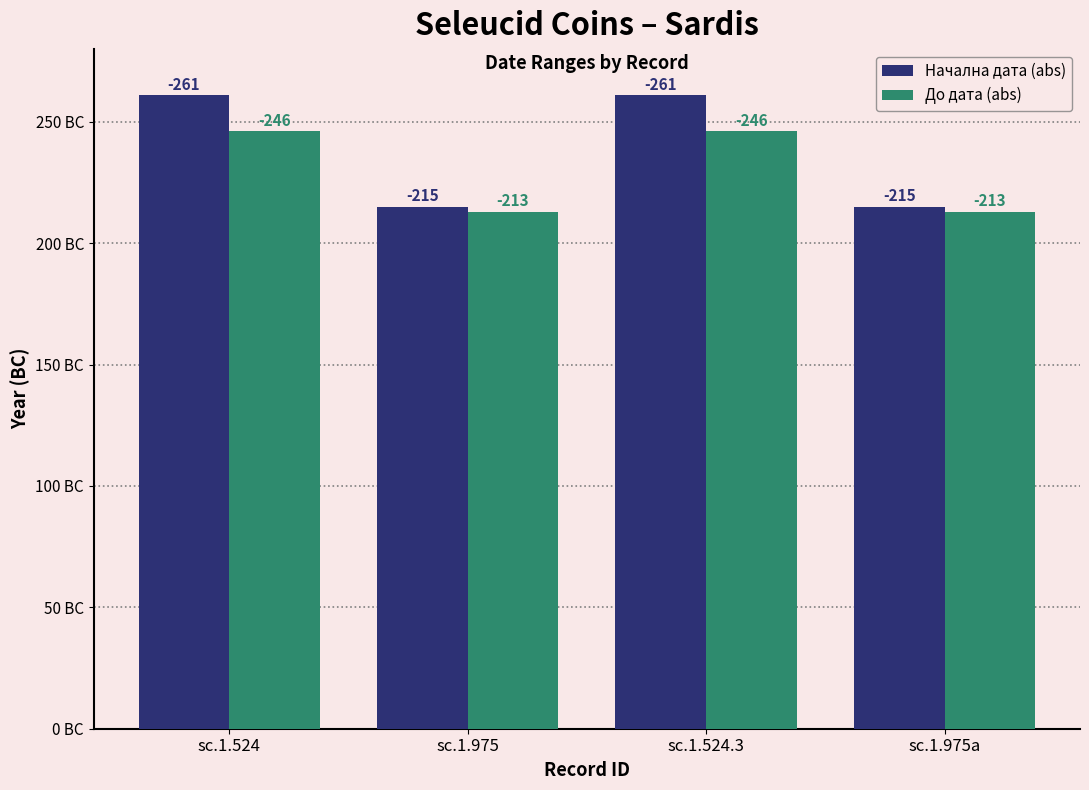

What is the lowest value of the Начална дата (abs) series?

215